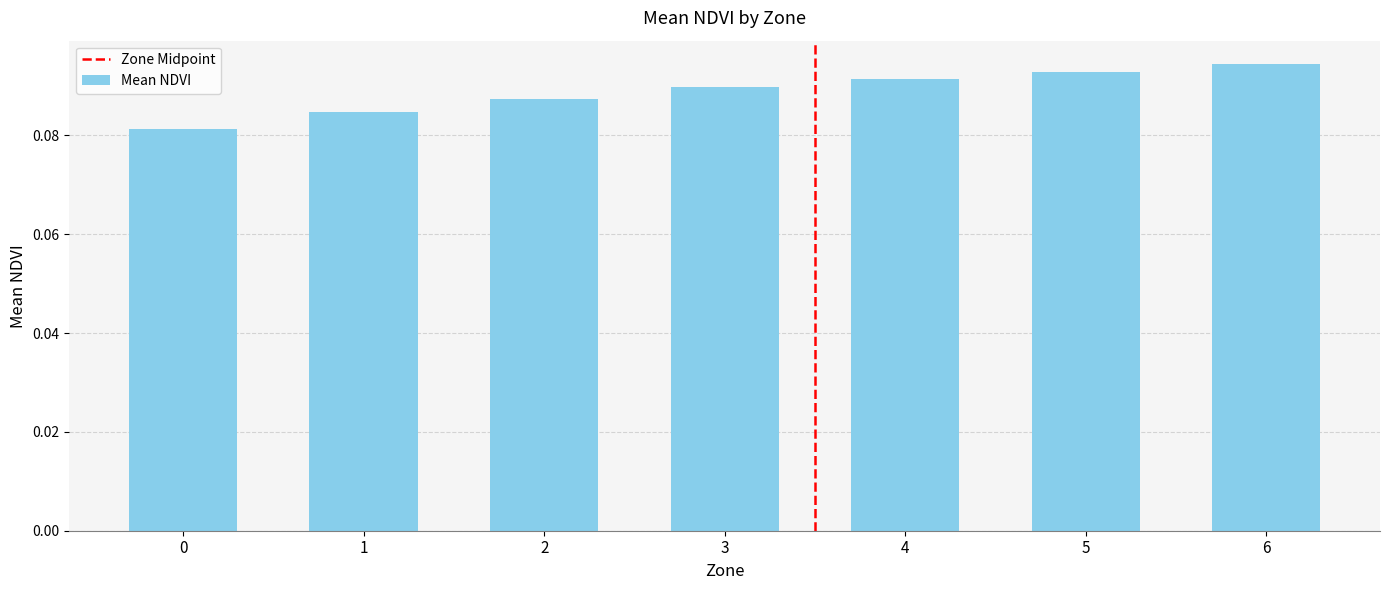

List the labels in order of value, smallest first.

0, 1, 2, 3, 4, 5, 6